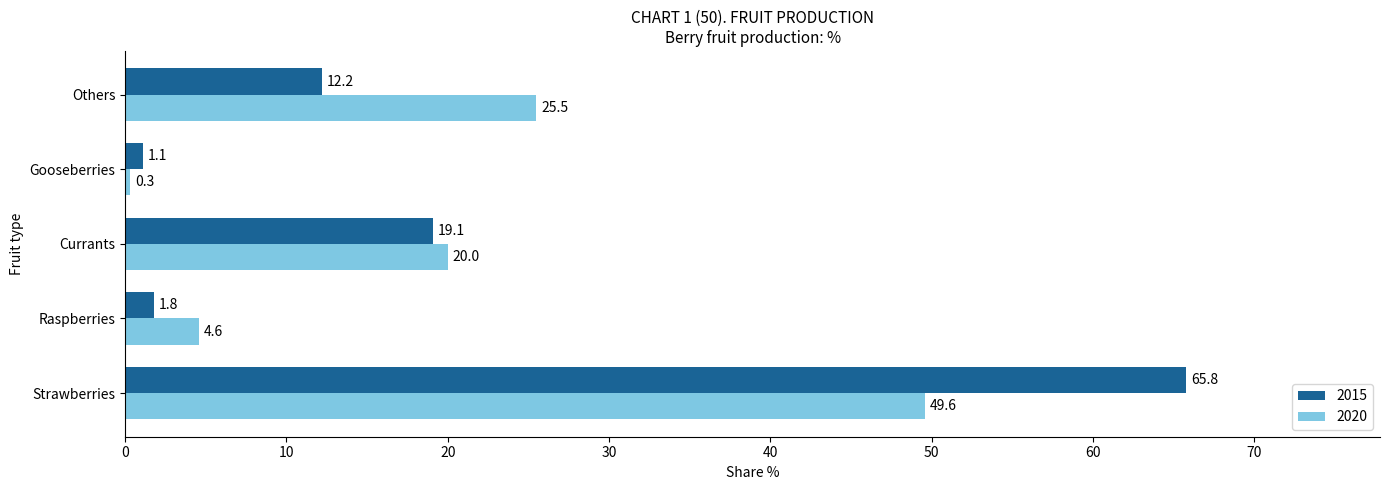

At which category is the sum across all series the highest?

Strawberries